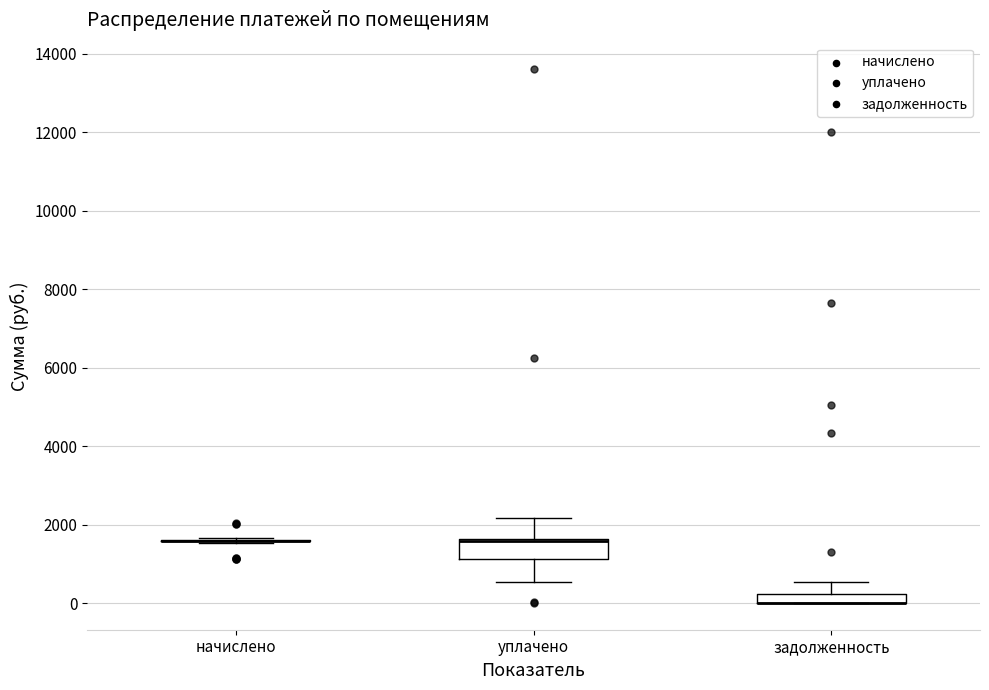

Where does the upper whisker of the box for задолженность end on the y-axis? The values are not printed on the chart, so give them approximately, as read against the axis.

600